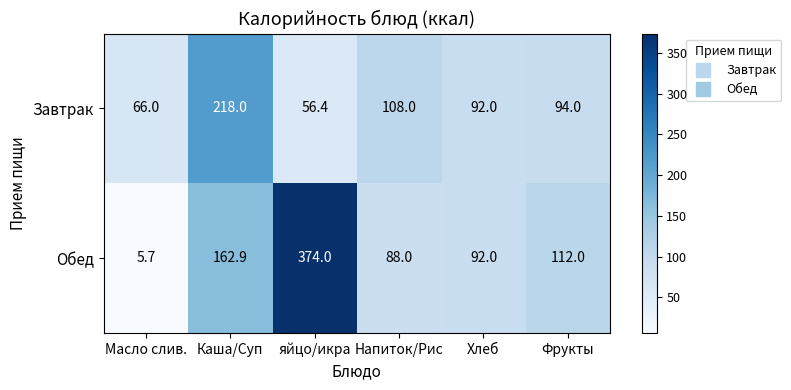

Which series has the largest range (max minus min)?

Обед